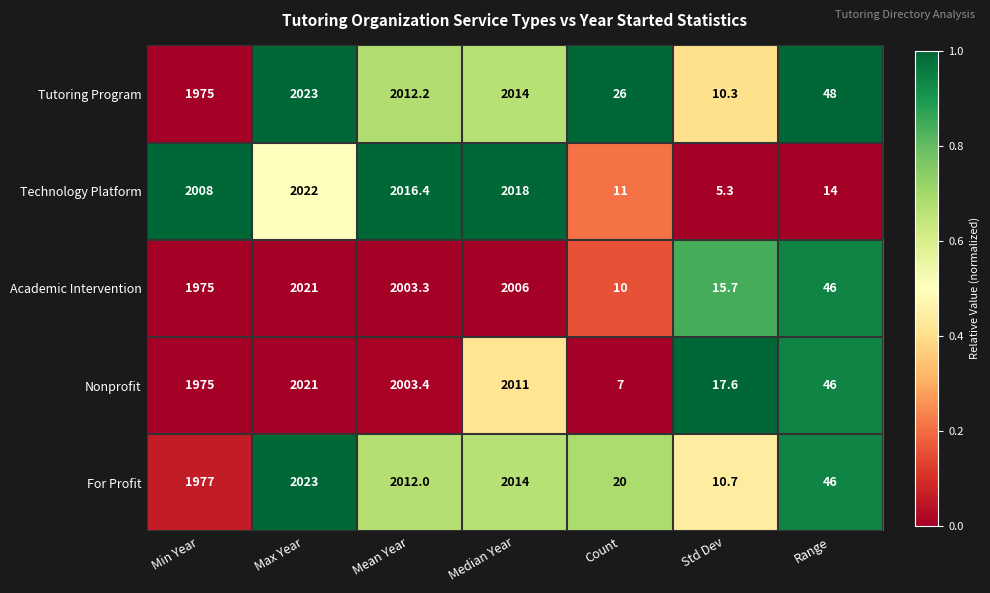

What is the difference between the maximum and minimum values in the Tutoring Program series?

2012.7